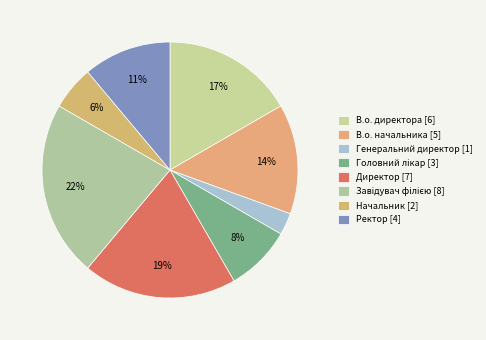

Does Генеральний директор account for over 50% of the chart?

No